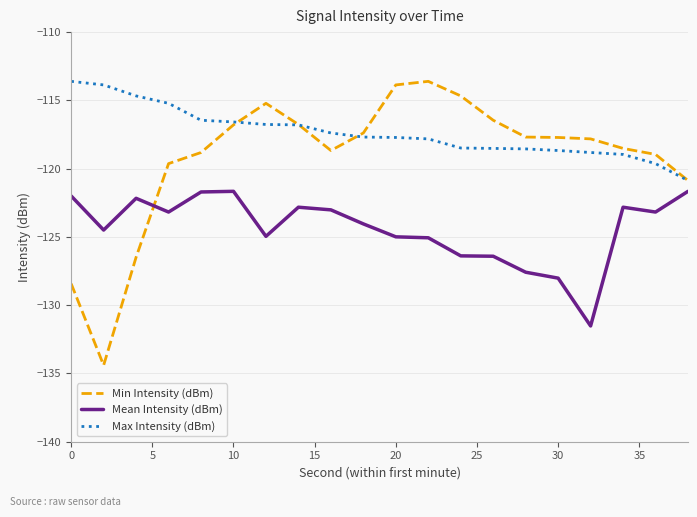

Which series has the largest total across all categories?

Max Intensity (dBm)